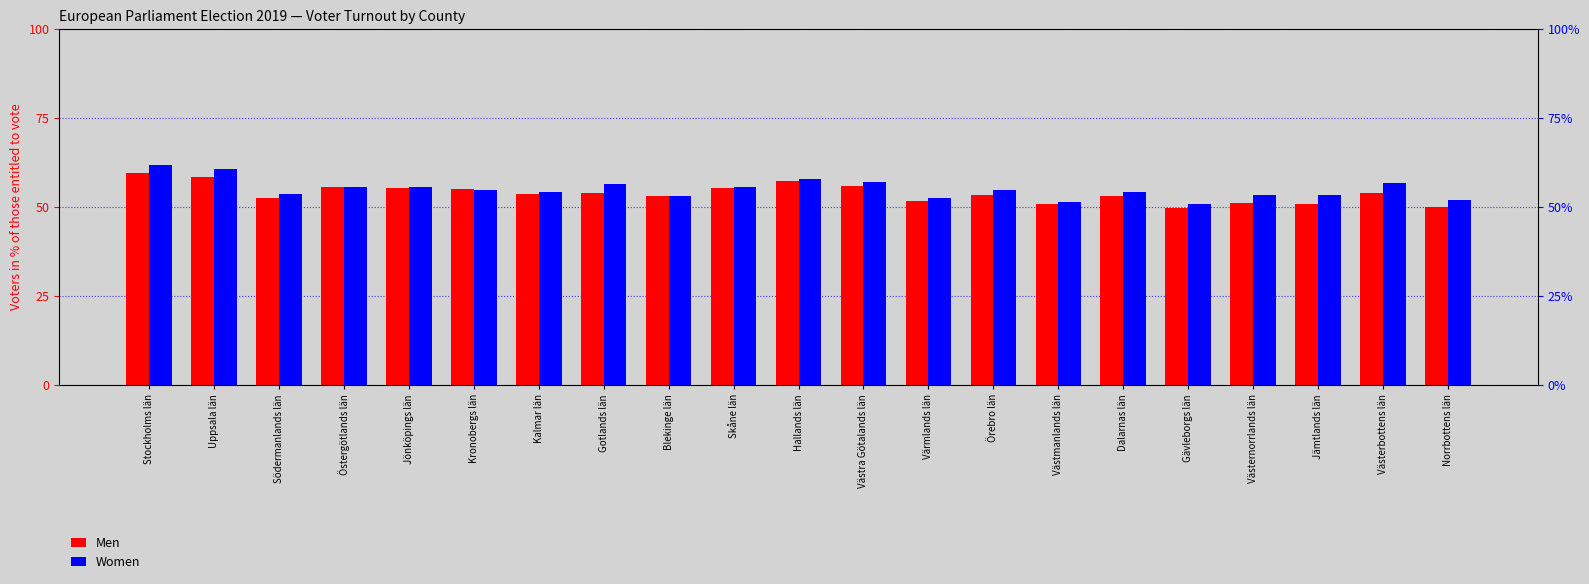

What is the label of the 1st bar from the right?

Norrbottens län